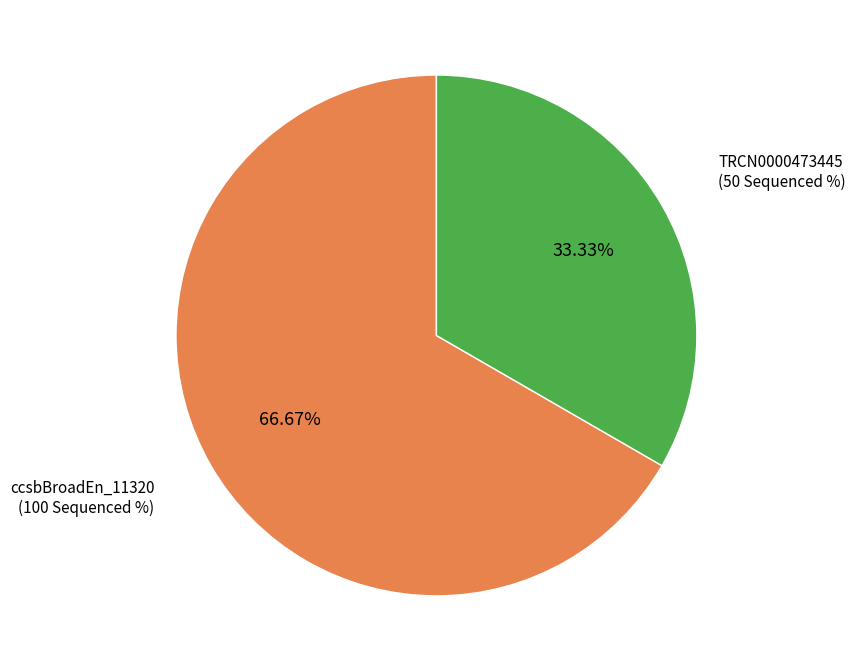

Is there any slice that represents more than half of the pie?

Yes